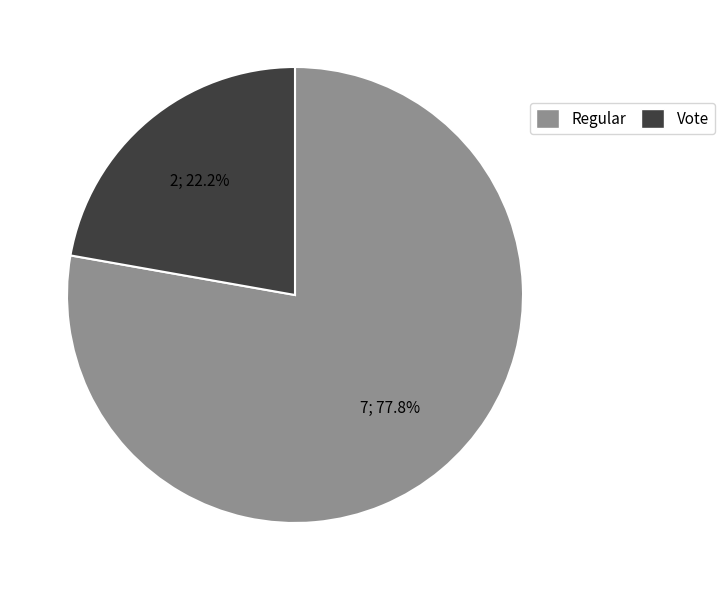

How many slices are in this pie chart?

2